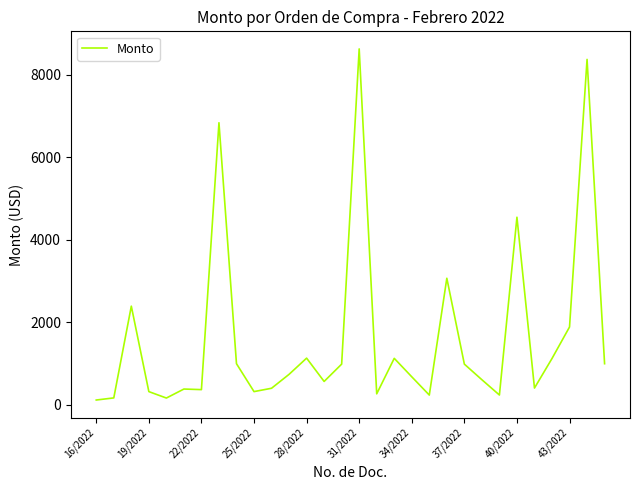

What is the average value?

1638.7